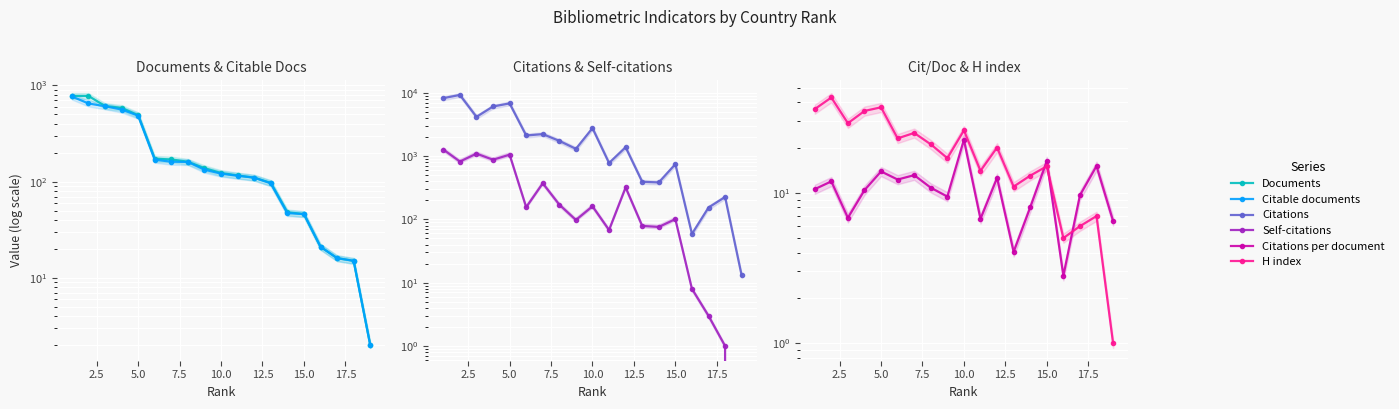

The value of Citations at 15.0 is 477.7. True or false?

False